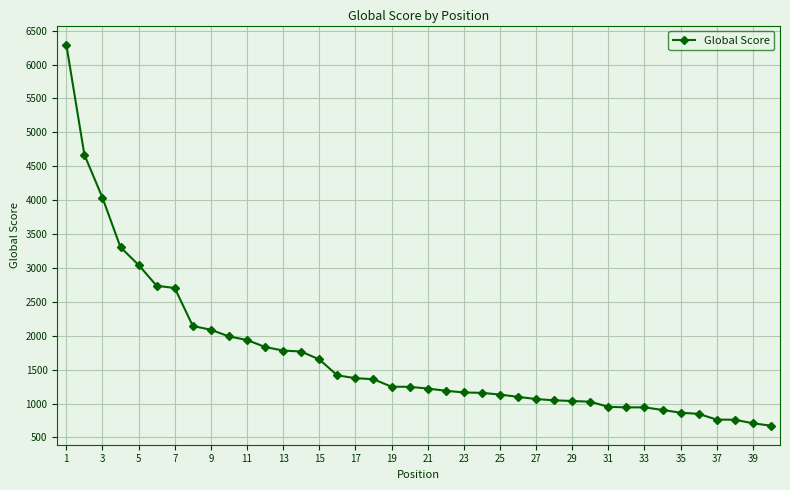

What is the value of the 4th point from the left?

3305